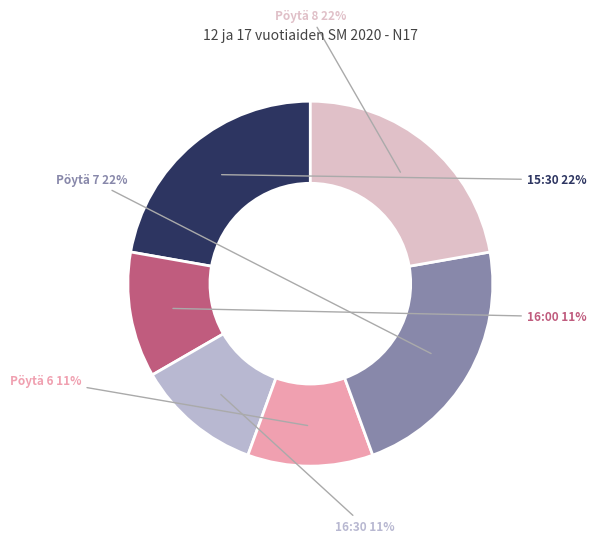

How many segments does this pie chart have?

6